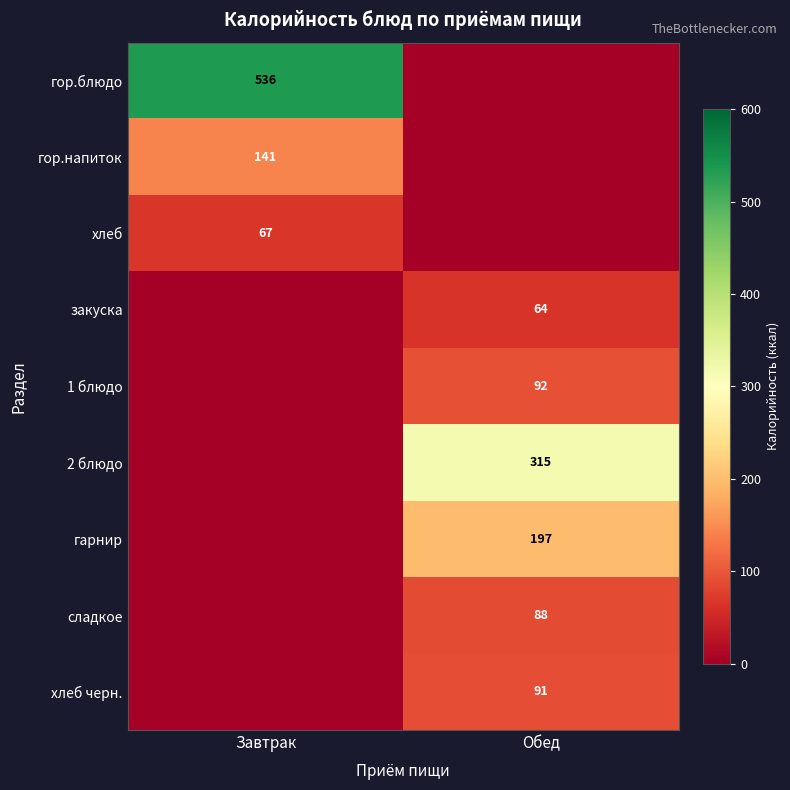

Is the value of закуска at Обед greater than the value of 1 блюдо at Обед?

No